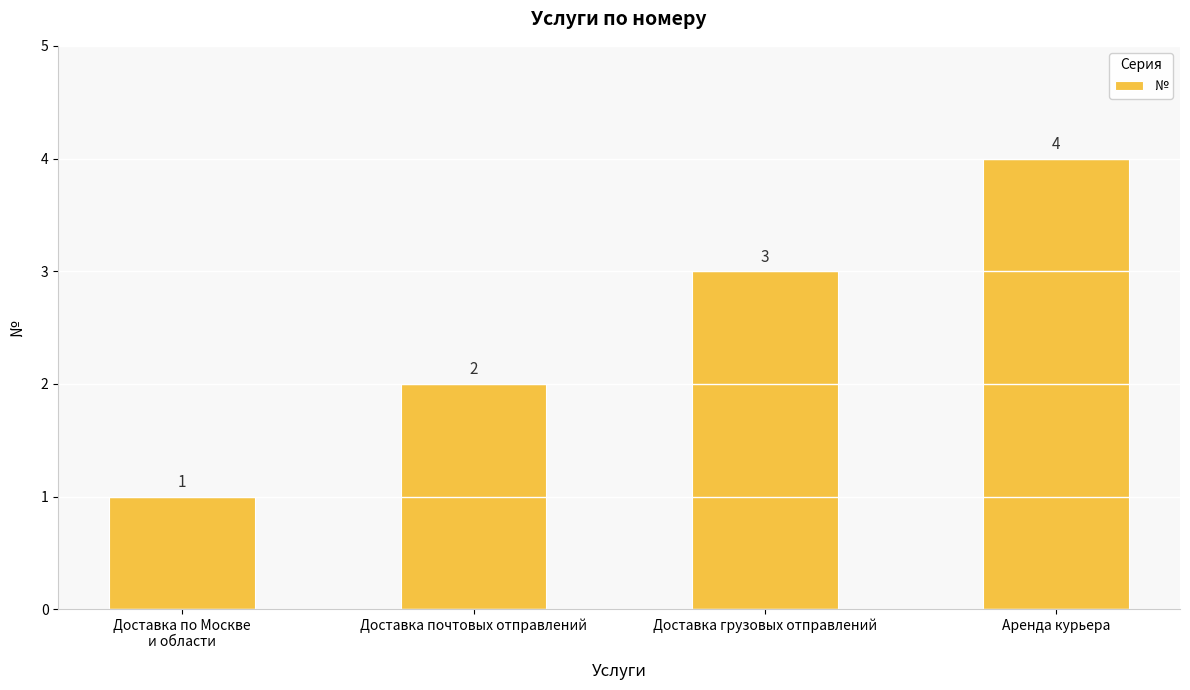

Are the bars grouped side by side (vs. stacked)?

No